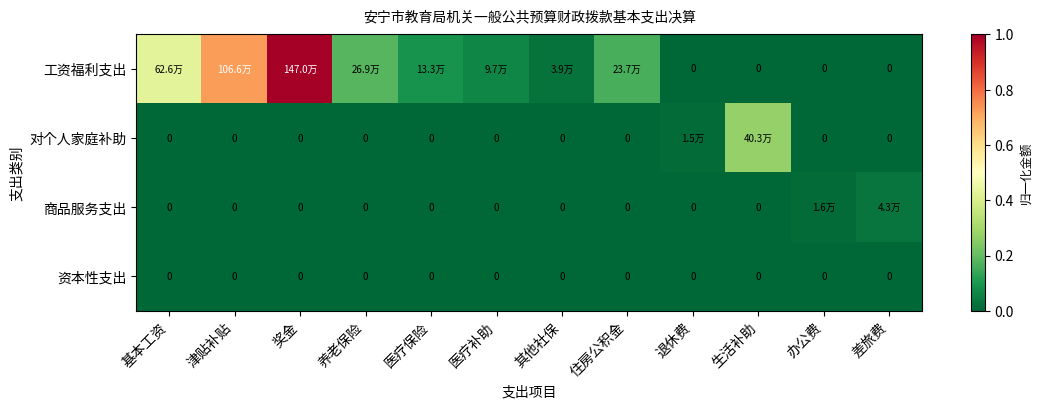

Is it true that 工资福利支出 equals 0.1 at 医疗补助?

False